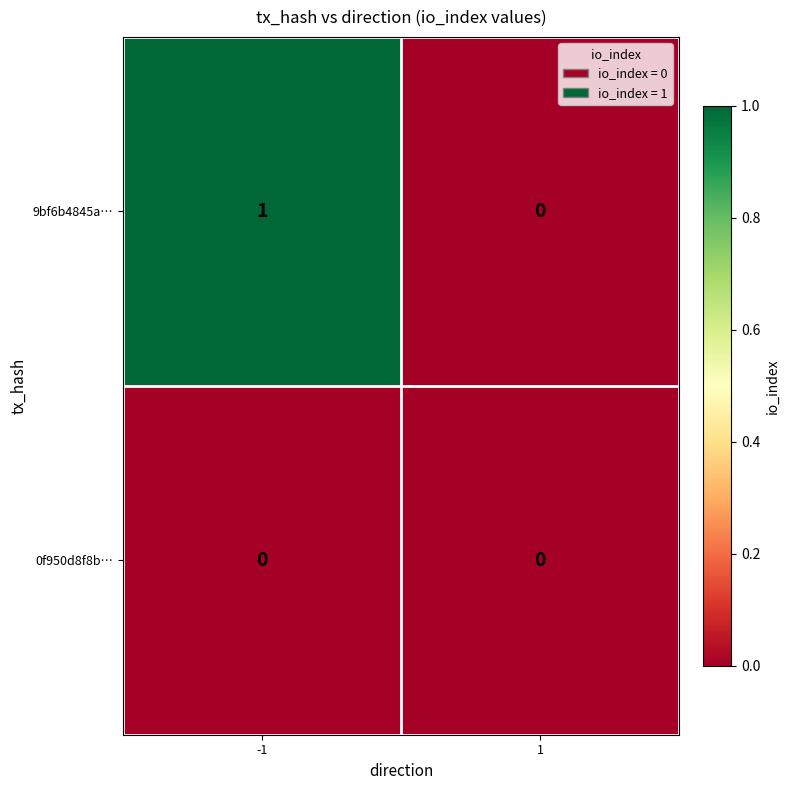

Is the value of 0f950d8f8b… at 1 greater than the value of 9bf6b4845a… at -1?

No